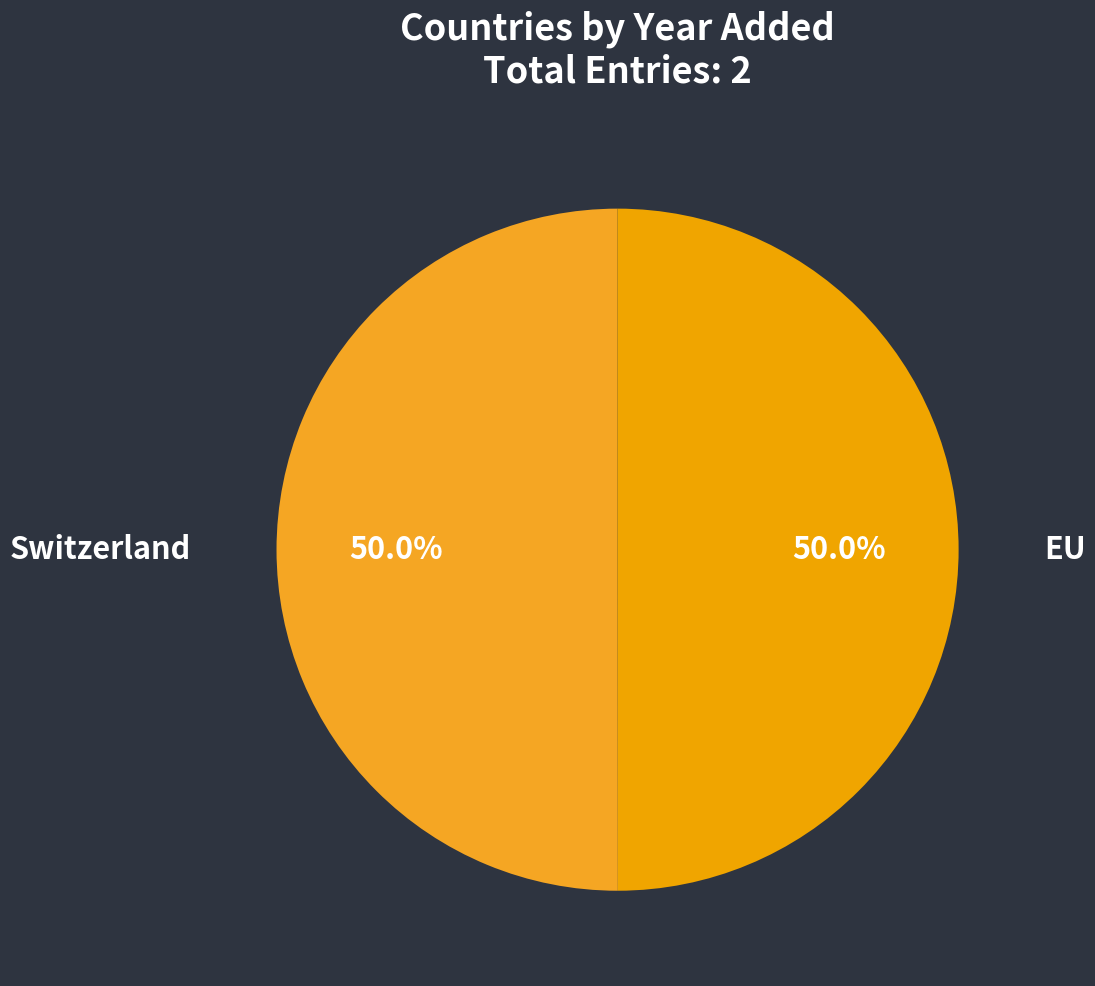

To the nearest percent, what is the average slice percentage?

50%